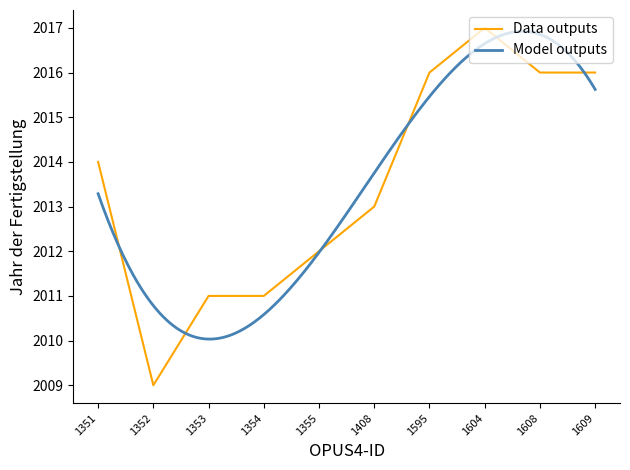

Does the chart display data point markers on the line(s)?

No